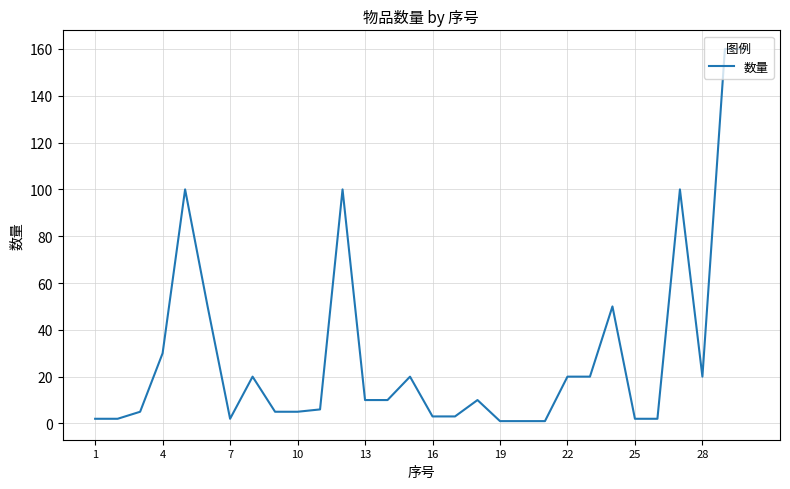

What is the average value?

31